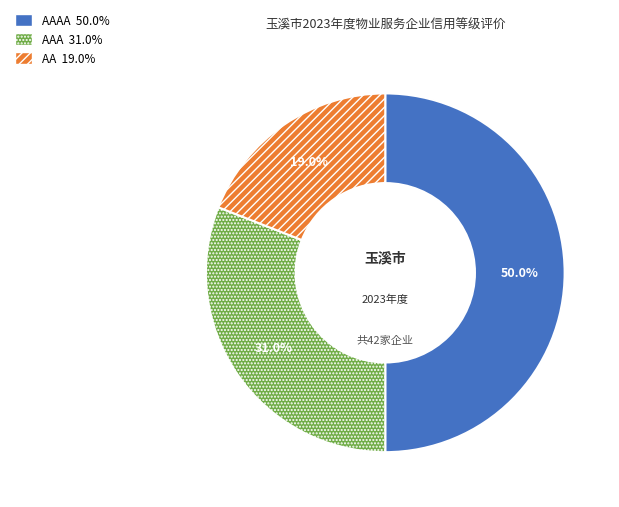

Which slice is the smallest?

AA